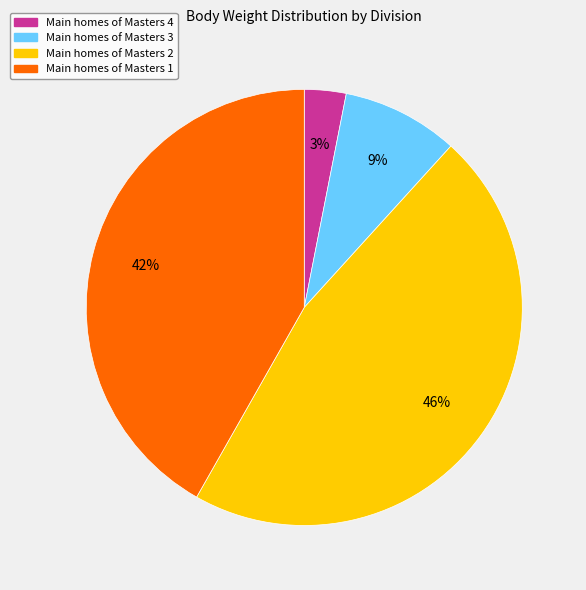

To the nearest percent, what is the average slice percentage?

25%